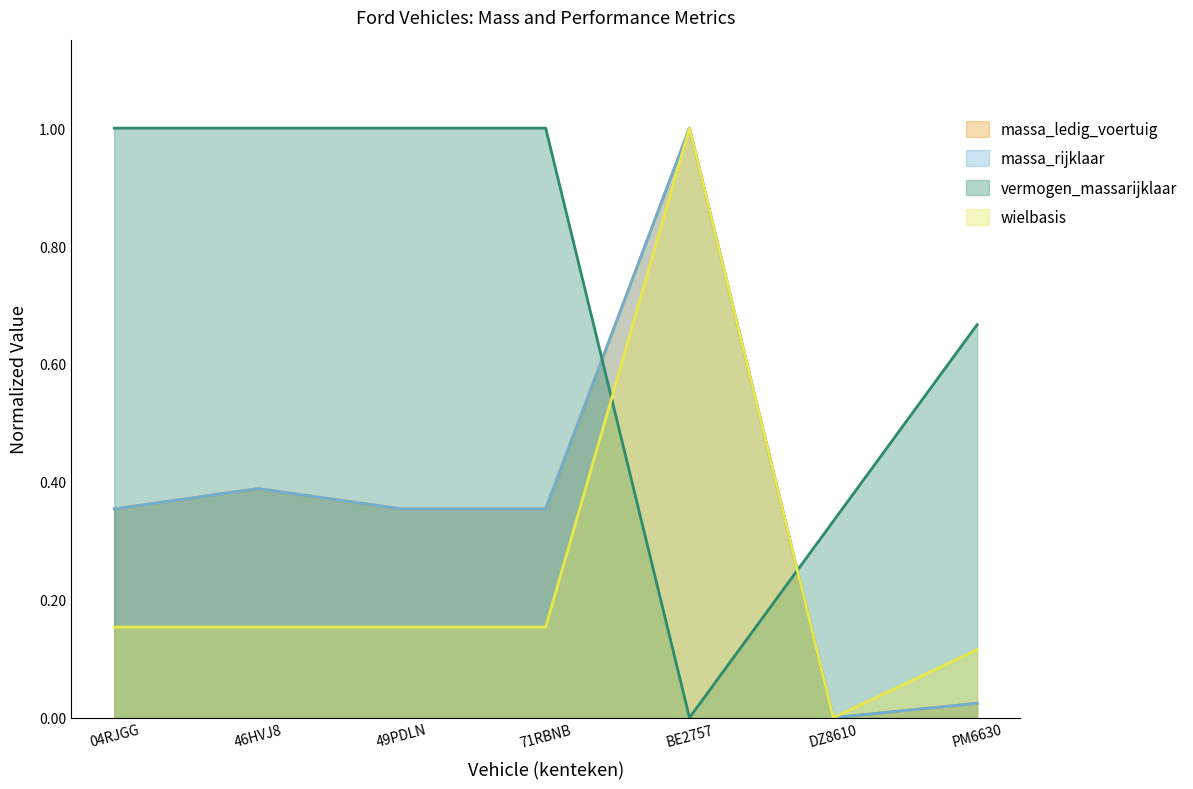

Read the vermogen_massarijklaar value at PM6630.

0.7